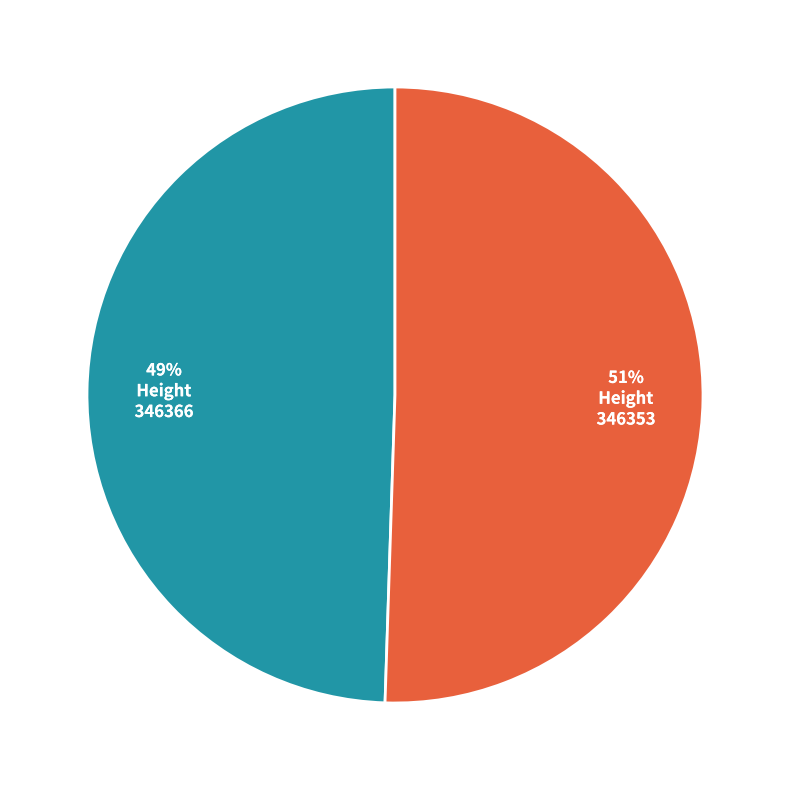

True or false: 346353 accounts for 51% of the total.

True